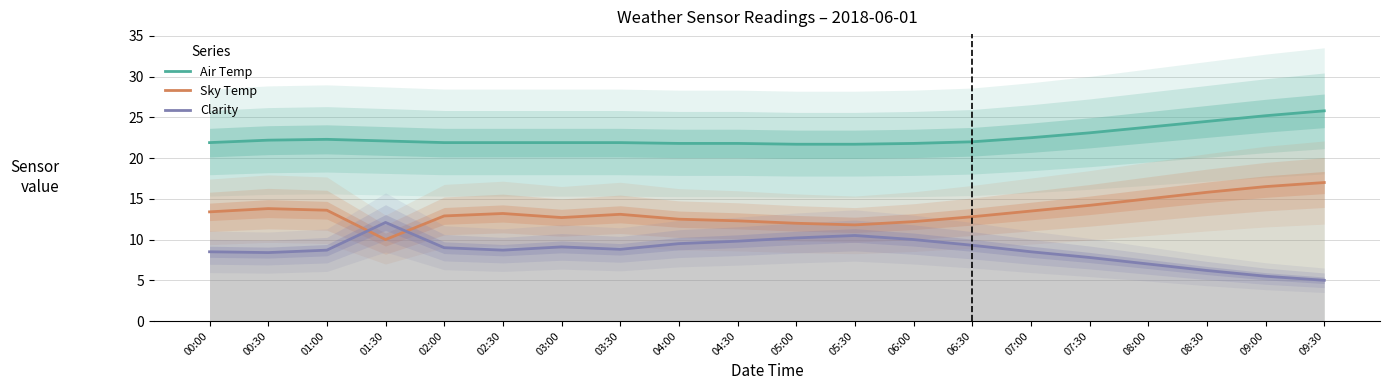

Reading left to right, what are all the values shown in this chart?

Air Temp: 21.9	22.2	22.3	22.1	21.9	21.9	21.9	21.9	21.8	21.8	21.7	21.7	21.8	22.0	22.5	23.1	23.8	24.5	25.2	25.8
Sky Temp: 13.4	13.8	13.6	10.0	12.9	13.2	12.7	13.1	12.5	12.3	12.0	11.8	12.2	12.8	13.5	14.2	15.0	15.8	16.5	17.0
Clarity: 8.5	8.4	8.7	12.1	9.0	8.7	9.1	8.8	9.5	9.8	10.2	10.5	10.0	9.3	8.5	7.8	7.0	6.2	5.5	5.0